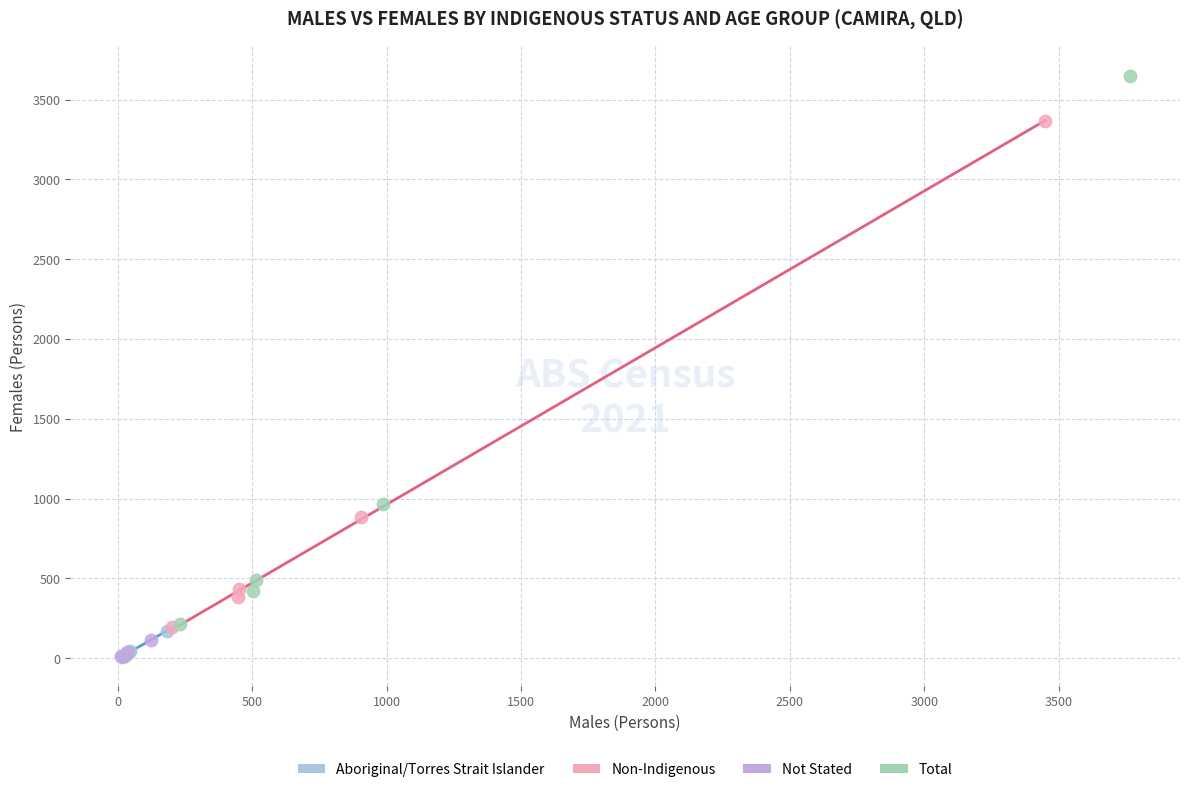

What are all the series names shown in the legend?

Aboriginal/Torres Strait Islander, Non-Indigenous, Not Stated, Total